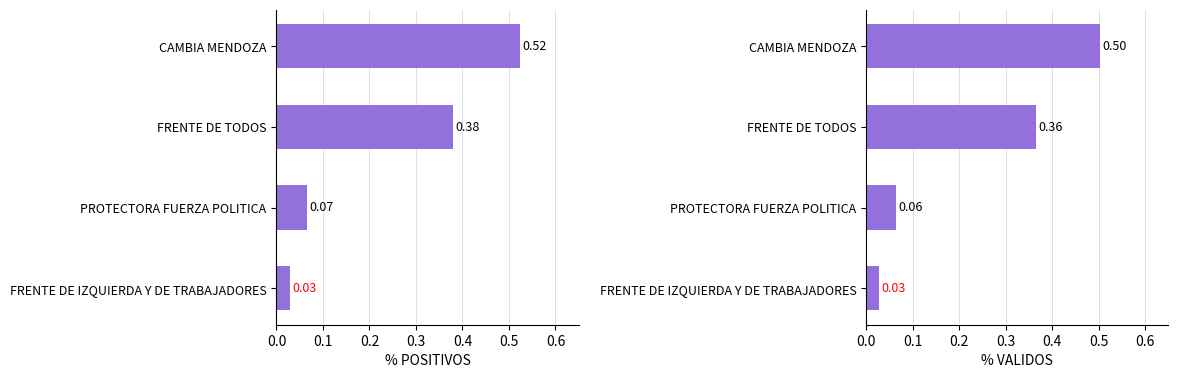

How many groups of bars are there?

4